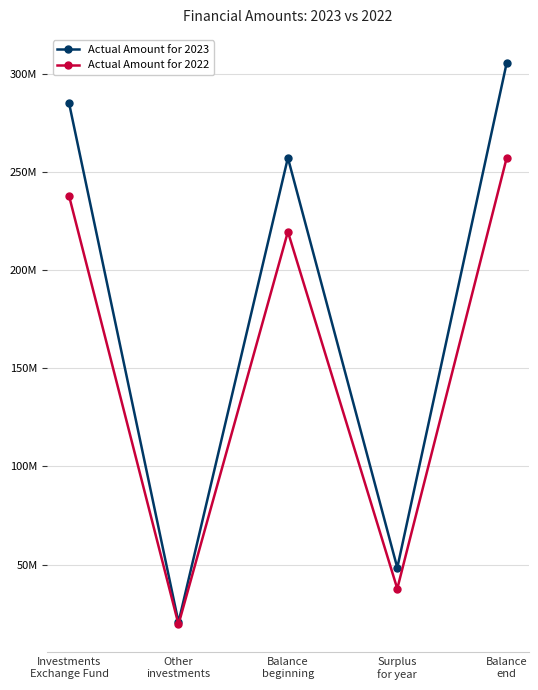

What is the label of the 2nd point from the left?

Other
investments